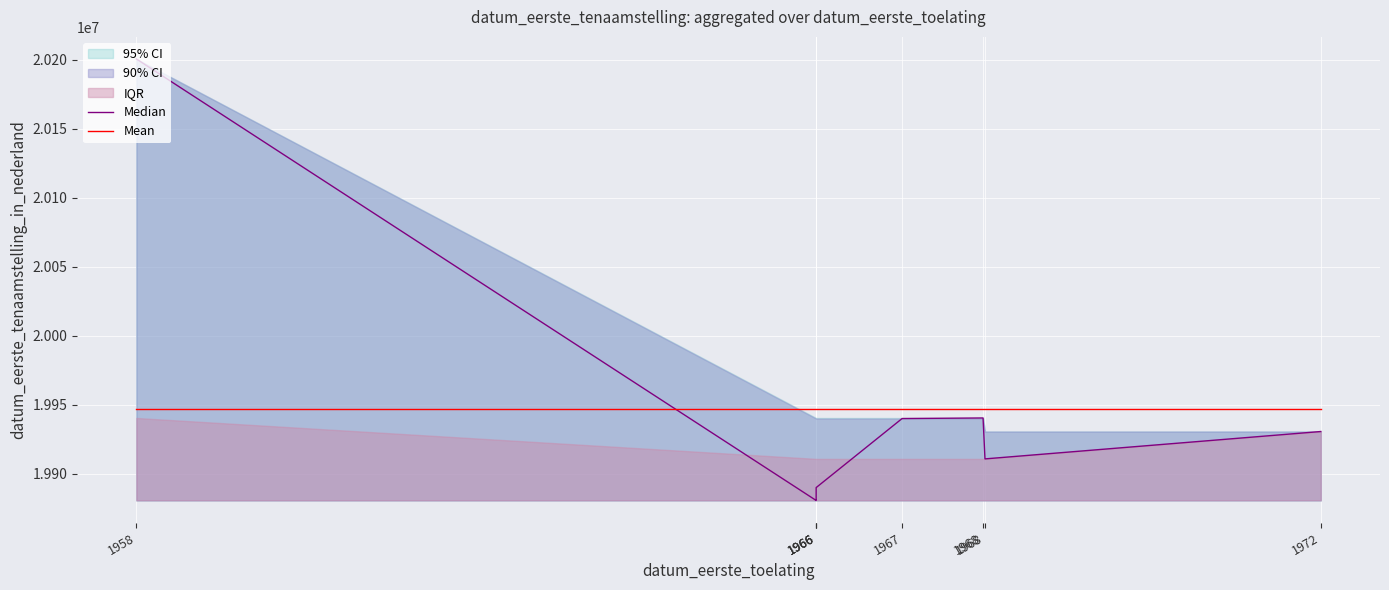

The Median series shows 20200501.0 at 1958. True or false?

True